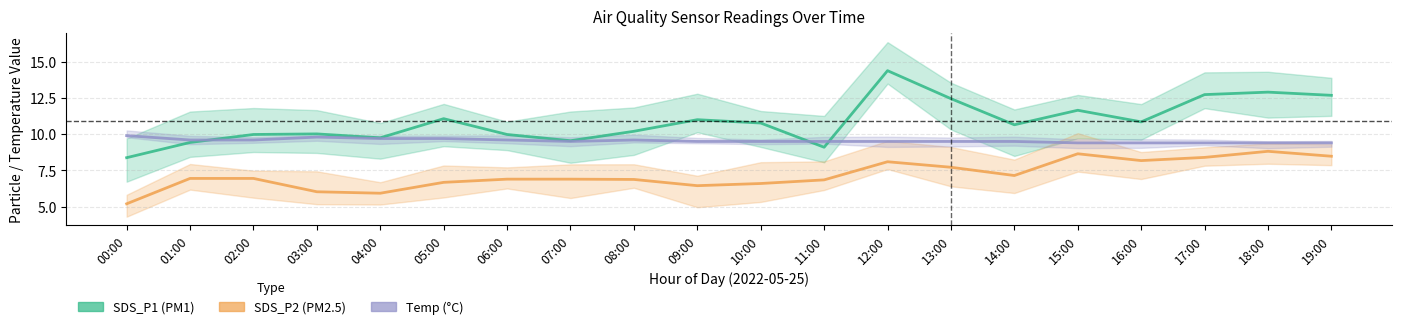

Reading right to left, transcribe all the data shown in this chart.

SDS_P1: 19:00=12.7	18:00=12.9	17:00=12.7	16:00=10.8	15:00=11.7	14:00=10.7	13:00=12.4	12:00=14.4	11:00=9.1	10:00=10.8	09:00=11.0	08:00=10.2	07:00=9.6	06:00=10.0	05:00=11.1	04:00=9.8	03:00=10.0	02:00=10.0	01:00=9.4	00:00=8.4
SDS_P2: 19:00=8.5	18:00=8.8	17:00=8.4	16:00=8.2	15:00=8.7	14:00=7.2	13:00=7.7	12:00=8.1	11:00=6.8	10:00=6.6	09:00=6.5	08:00=6.9	07:00=6.9	06:00=6.9	05:00=6.7	04:00=5.9	03:00=6.0	02:00=7.0	01:00=7.0	00:00=5.2
Temp: 19:00=9.4	18:00=9.4	17:00=9.4	16:00=9.4	15:00=9.4	14:00=9.5	13:00=9.5	12:00=9.5	11:00=9.5	10:00=9.5	09:00=9.5	08:00=9.6	07:00=9.5	06:00=9.6	05:00=9.7	04:00=9.7	03:00=9.8	02:00=9.6	01:00=9.6	00:00=9.9